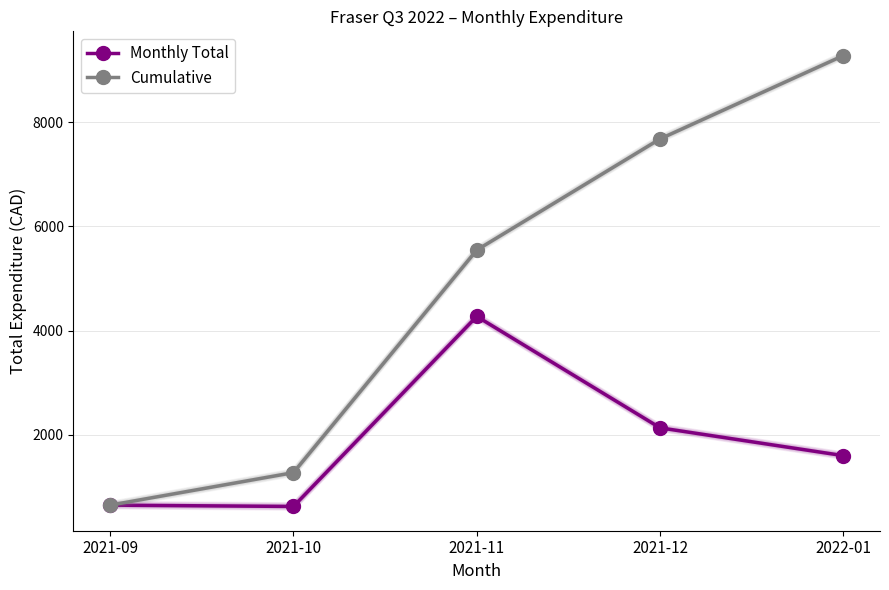

True or false: Cumulative has a value of 290.1 at 2021-09.

False